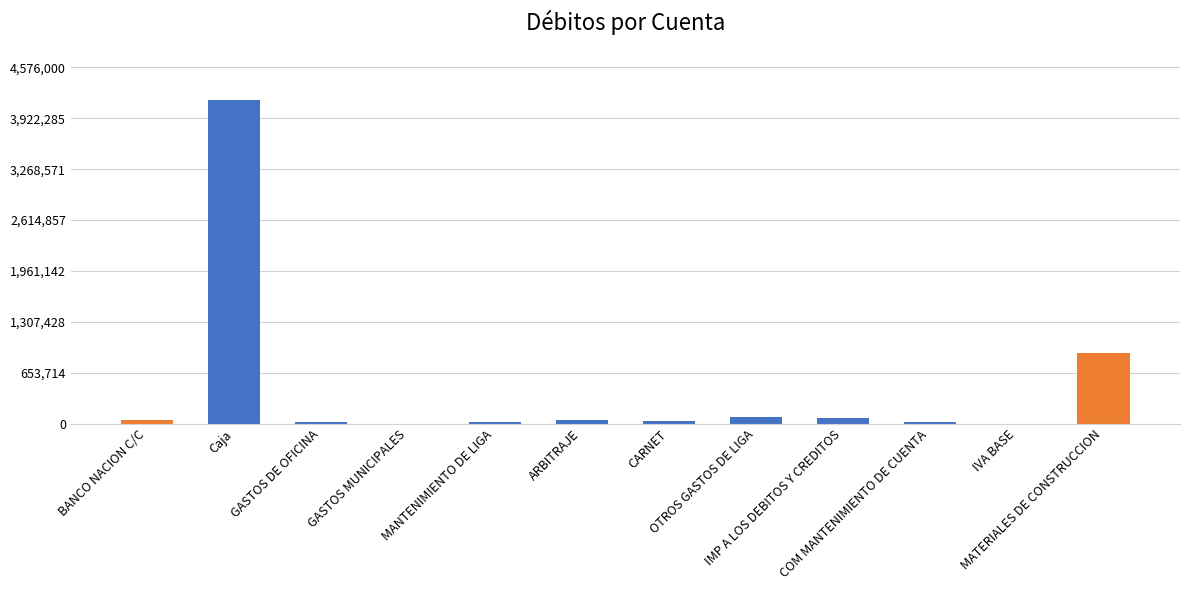

Read the value at MATERIALES DE CONSTRUCCION.

912000.0